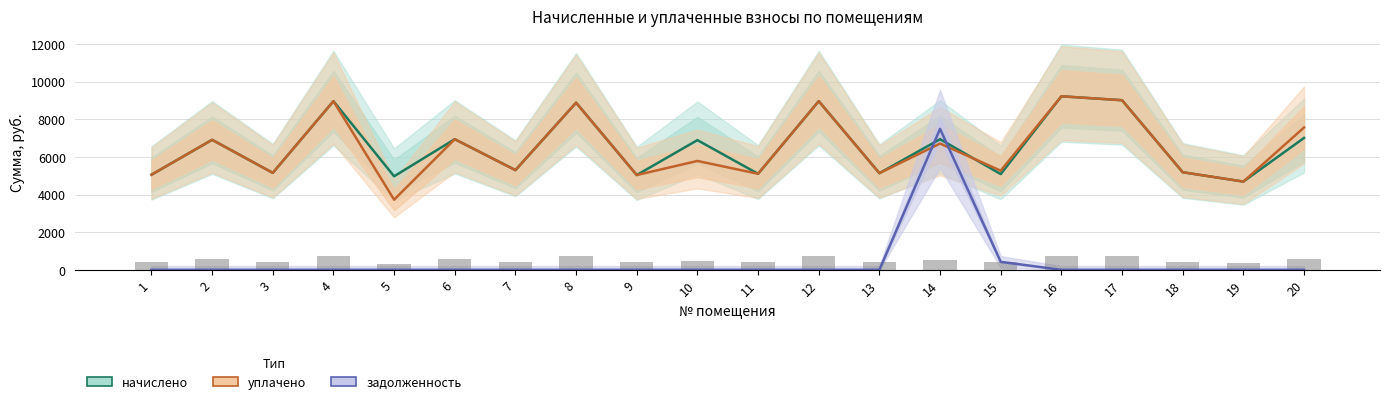

Where is уплачено nearest to the value 6471?

14